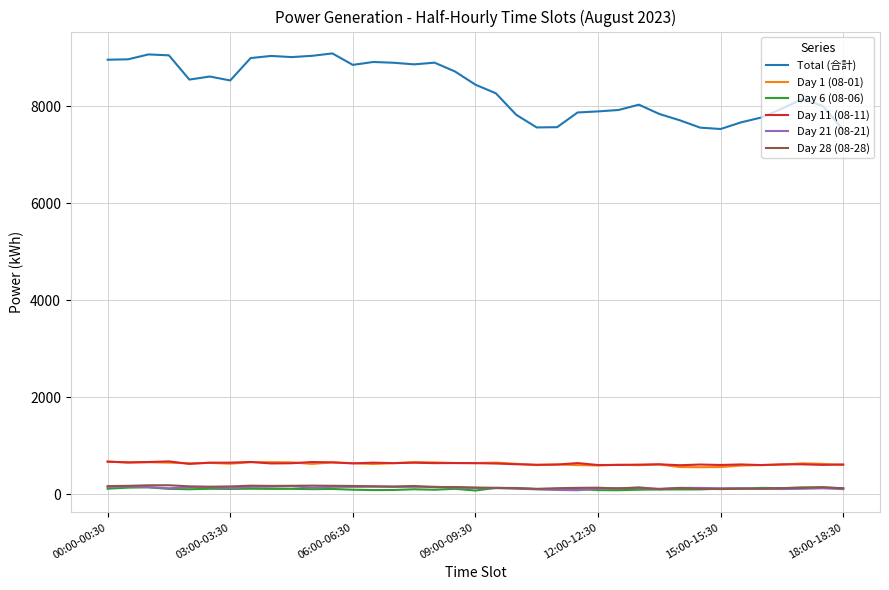

What are all the series names shown in the legend?

Total (合計), Day 1 (08-01), Day 6 (08-06), Day 11 (08-11), Day 21 (08-21), Day 28 (08-28)